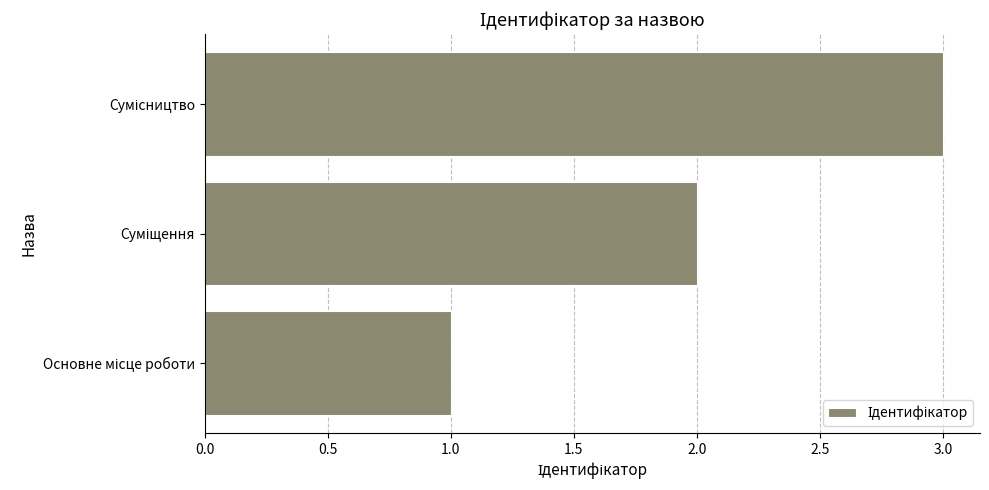

What is the maximum value shown in the chart?

3